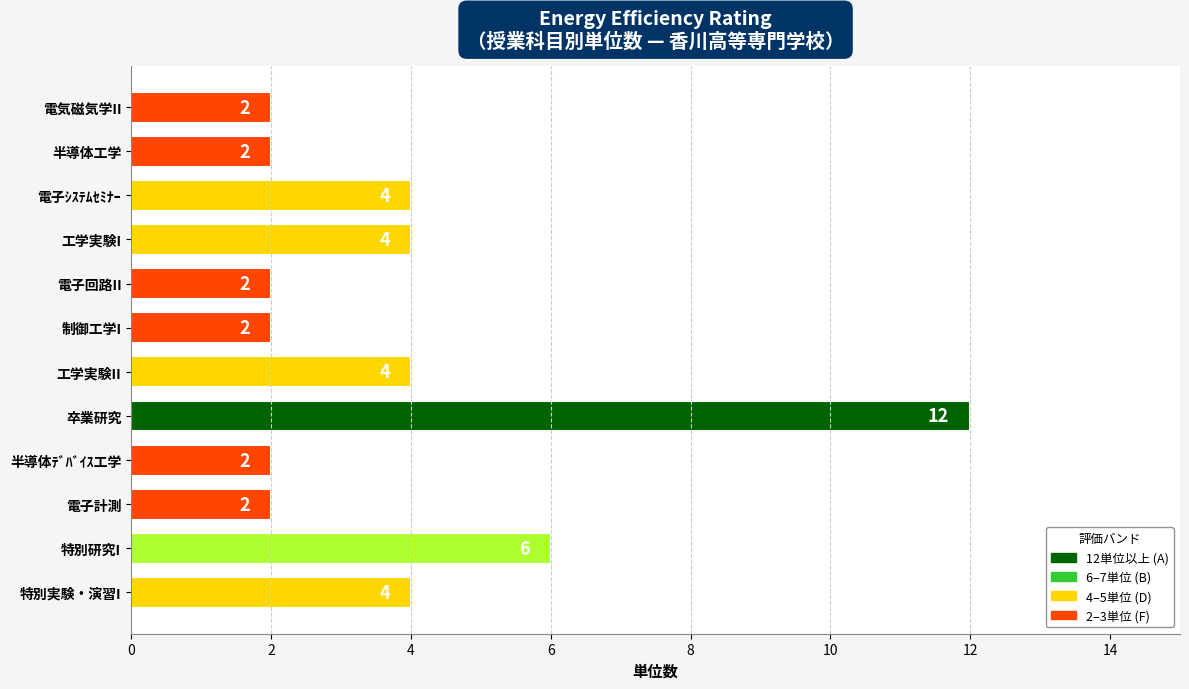

Reading bottom to top, extract all data points from this chart.

4	6	2	2	12	4	2	2	4	4	2	2